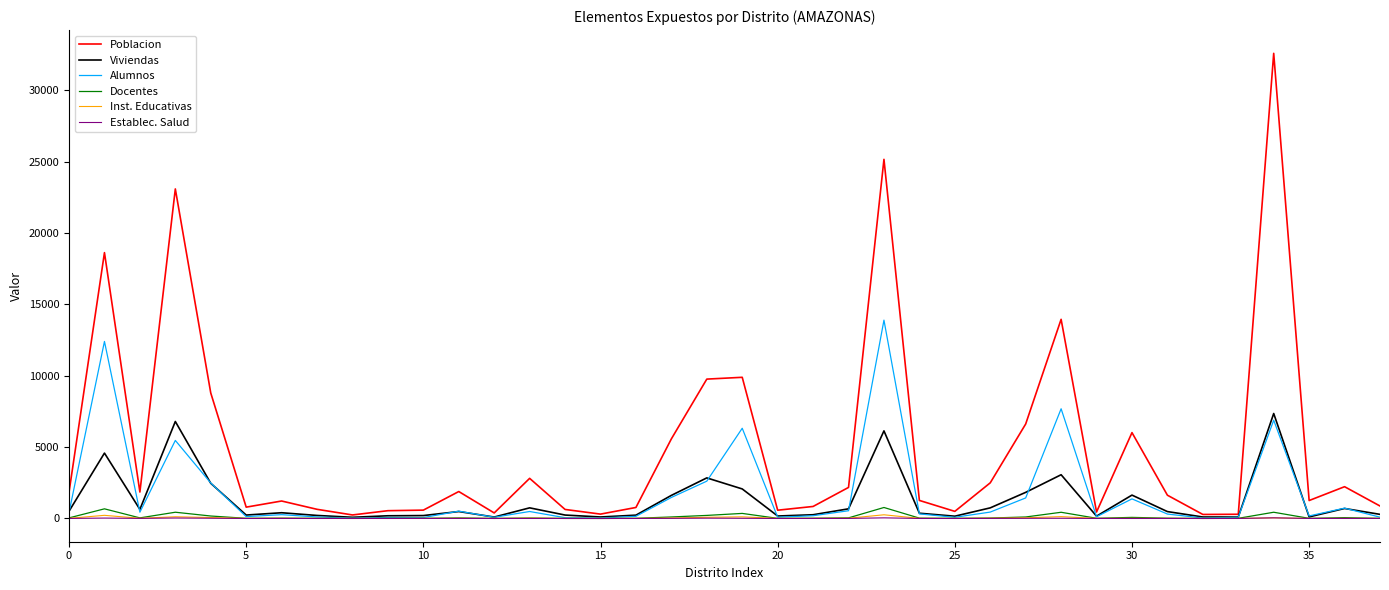

What is the greatest value displayed?

32589